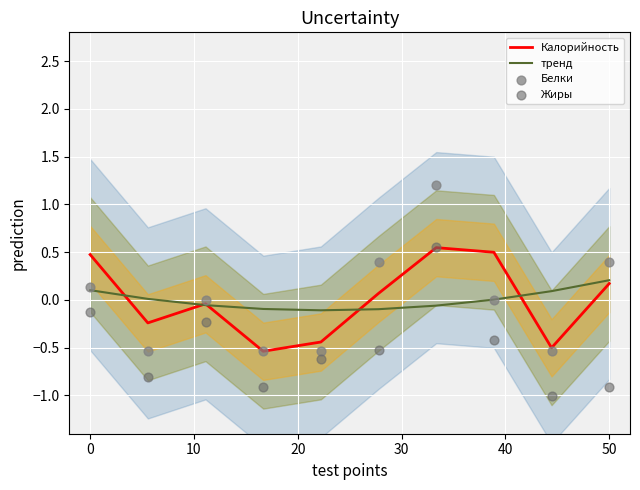

Which series has the largest total across all categories?

тренд